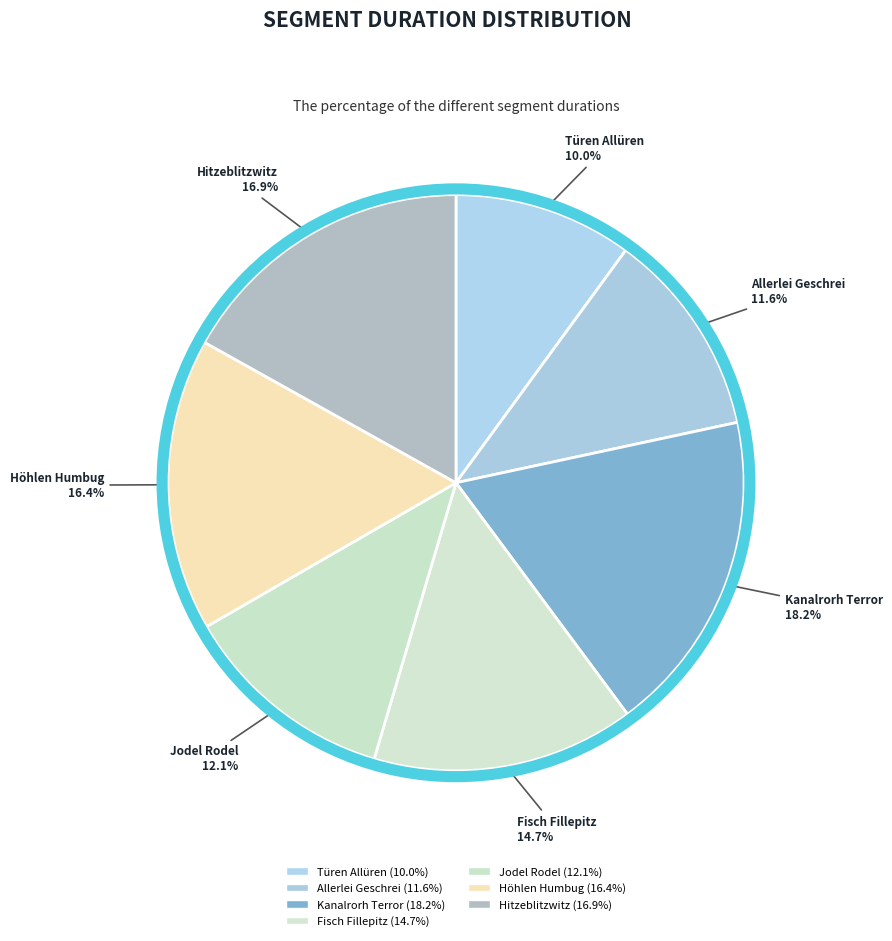

To the nearest percent, what portion does Höhlen Humbug represent?

16%